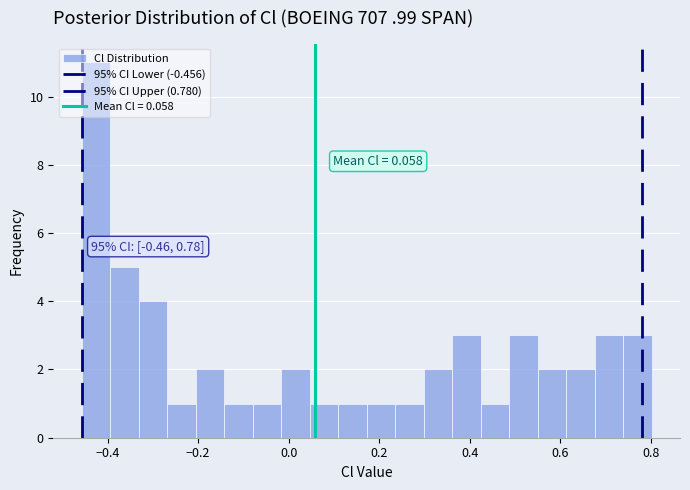

Read against the x-axis, roughly where is the centre of the tallest bar?

-0.42